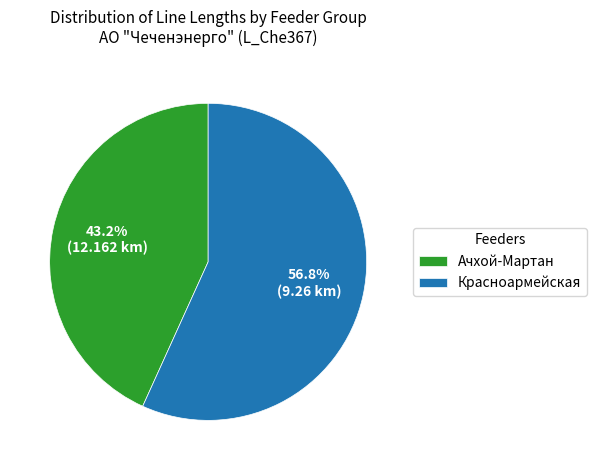

Combined, do Красноармейская and Ачхой-Мартан account for over 50%?

Yes